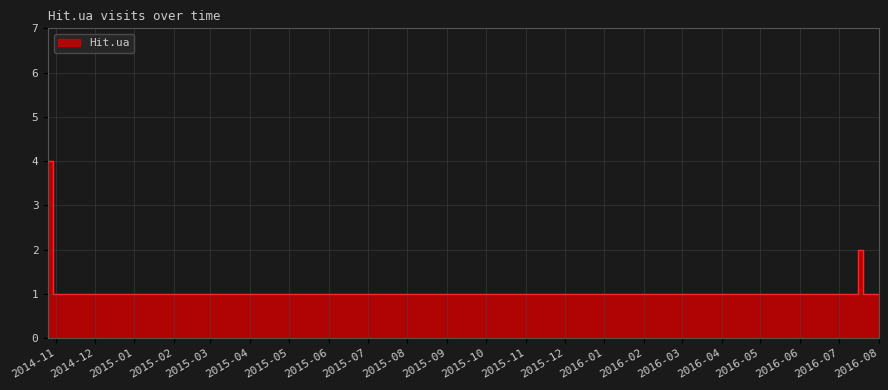

Which label corresponds to the largest value in the chart?

2014-10-26